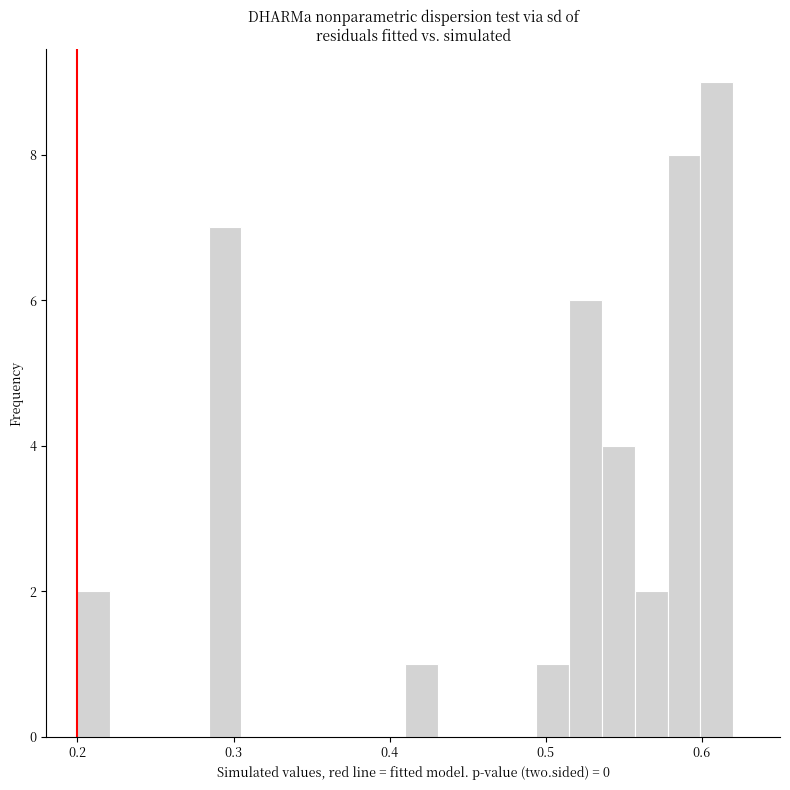

Around what value on the x-axis is the tallest bar? Give the approximate position of its centre, as read against the axis.

0.61